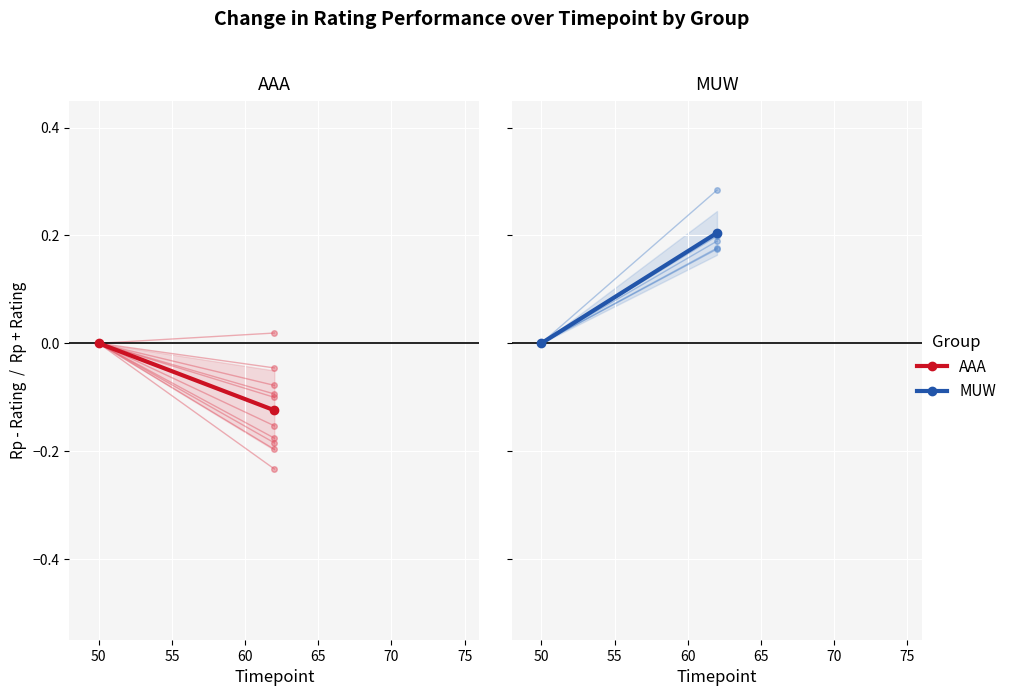

What is the value of the AAA point at the 2nd from the left?

-0.1